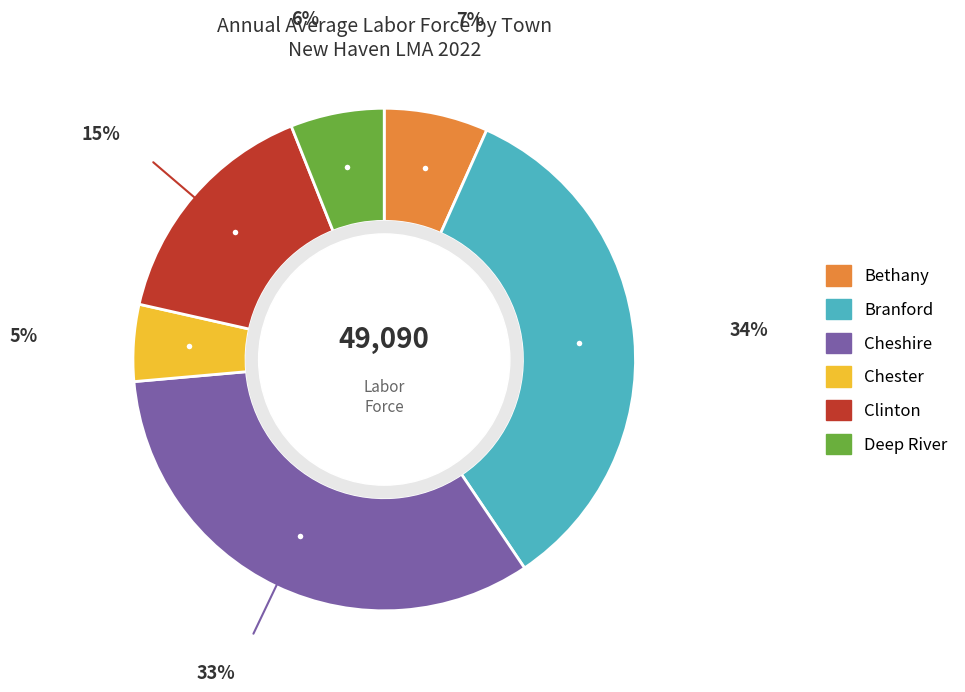

Rank the categories by value from highest to lowest.

Branford, Cheshire, Clinton, Bethany, Deep River, Chester